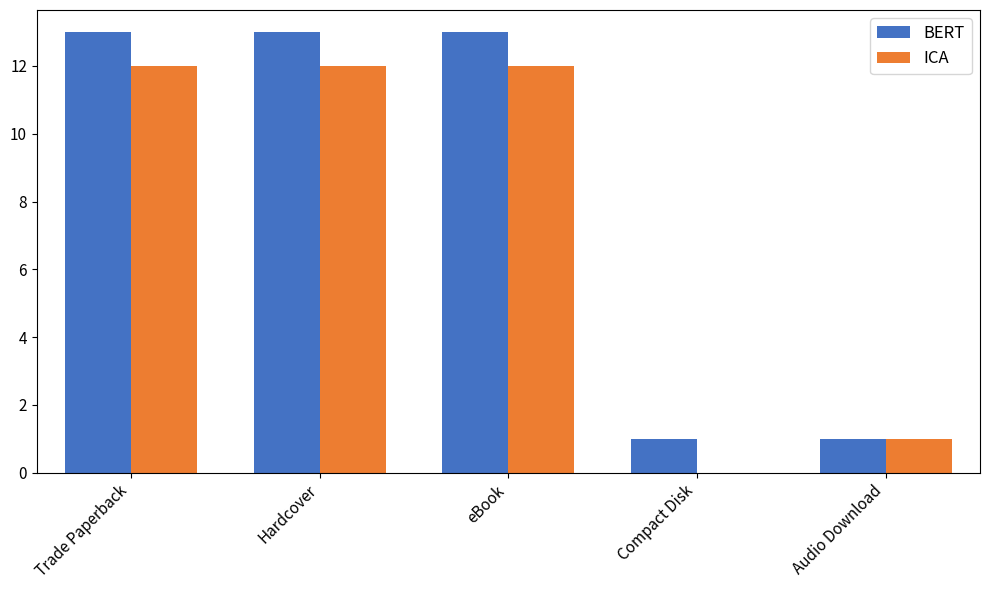

What are all the series names shown in the legend?

BERT, ICA